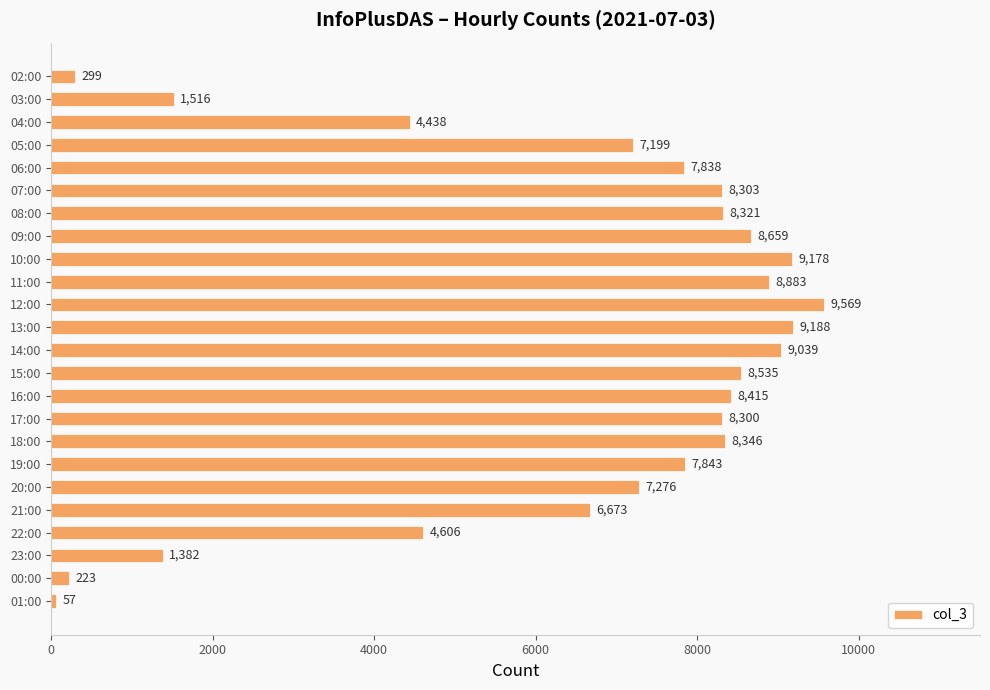

At which label is the value closest to 4813?

22:00